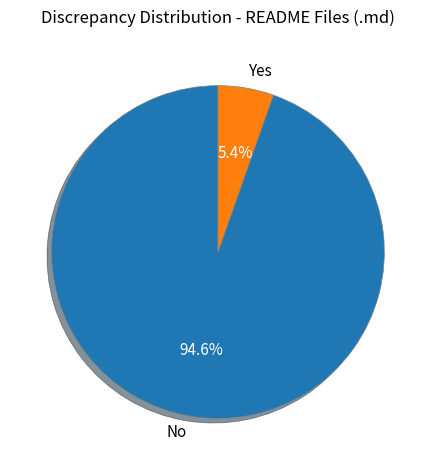

What is the smallest slice in the pie chart?

Yes